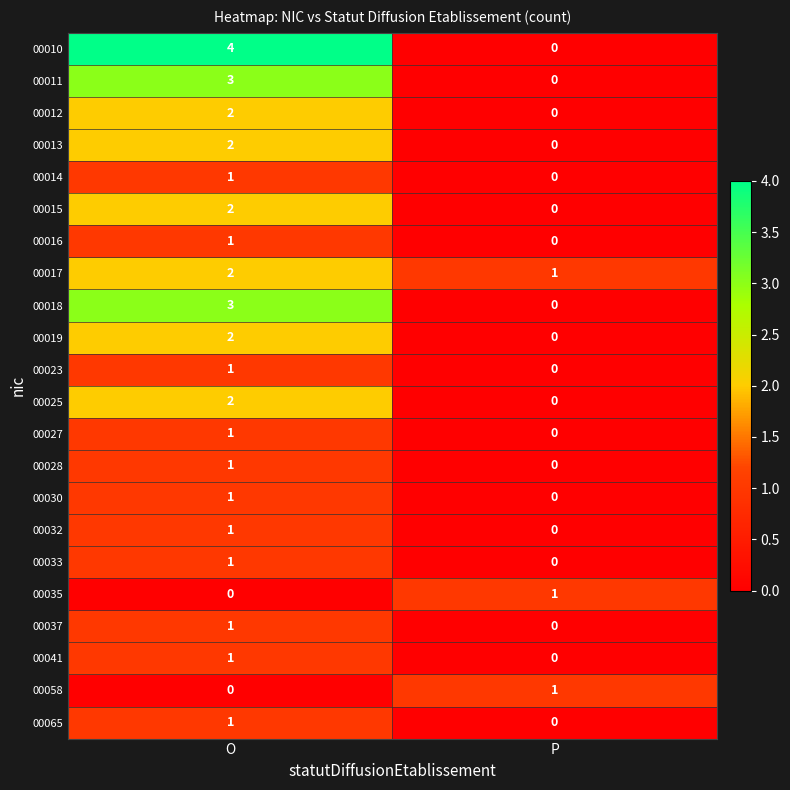

Which series has the largest range (max minus min)?

00010